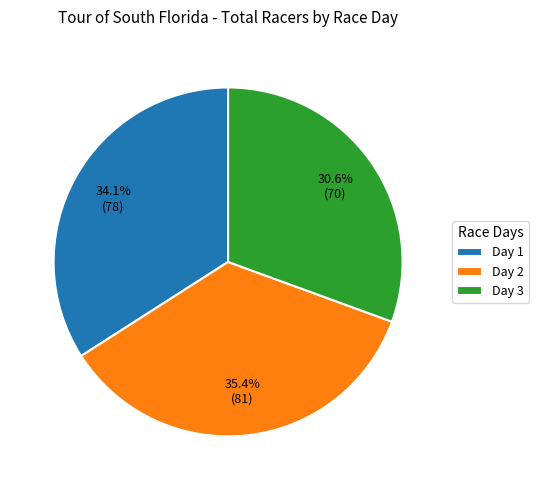

What is the ratio of the value at Day 1 to the value at Day 3?

1.1